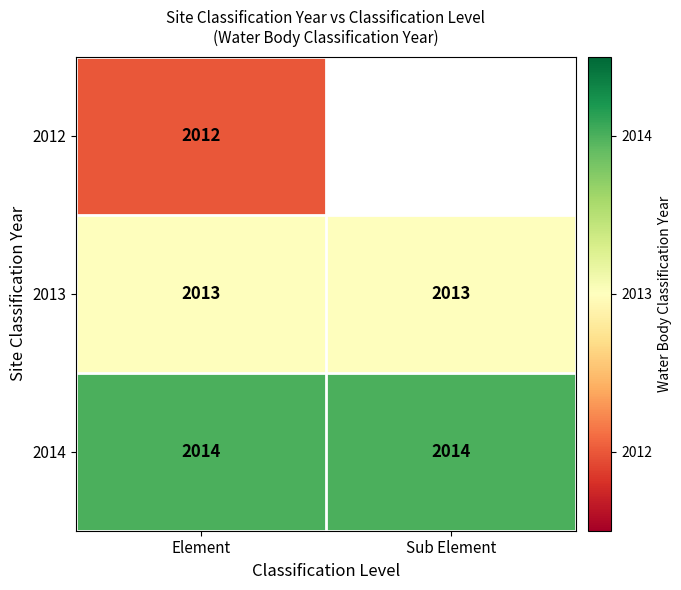

What is the sum of the 2013 values at Sub Element and Element?

4026